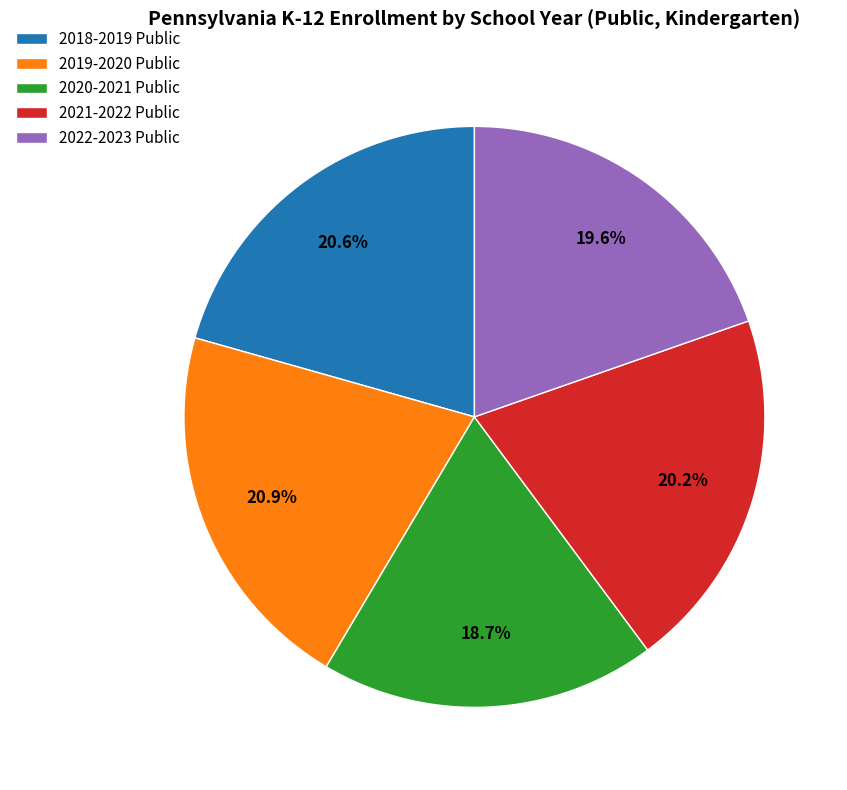

To the nearest percent, what is the average slice percentage?

20%